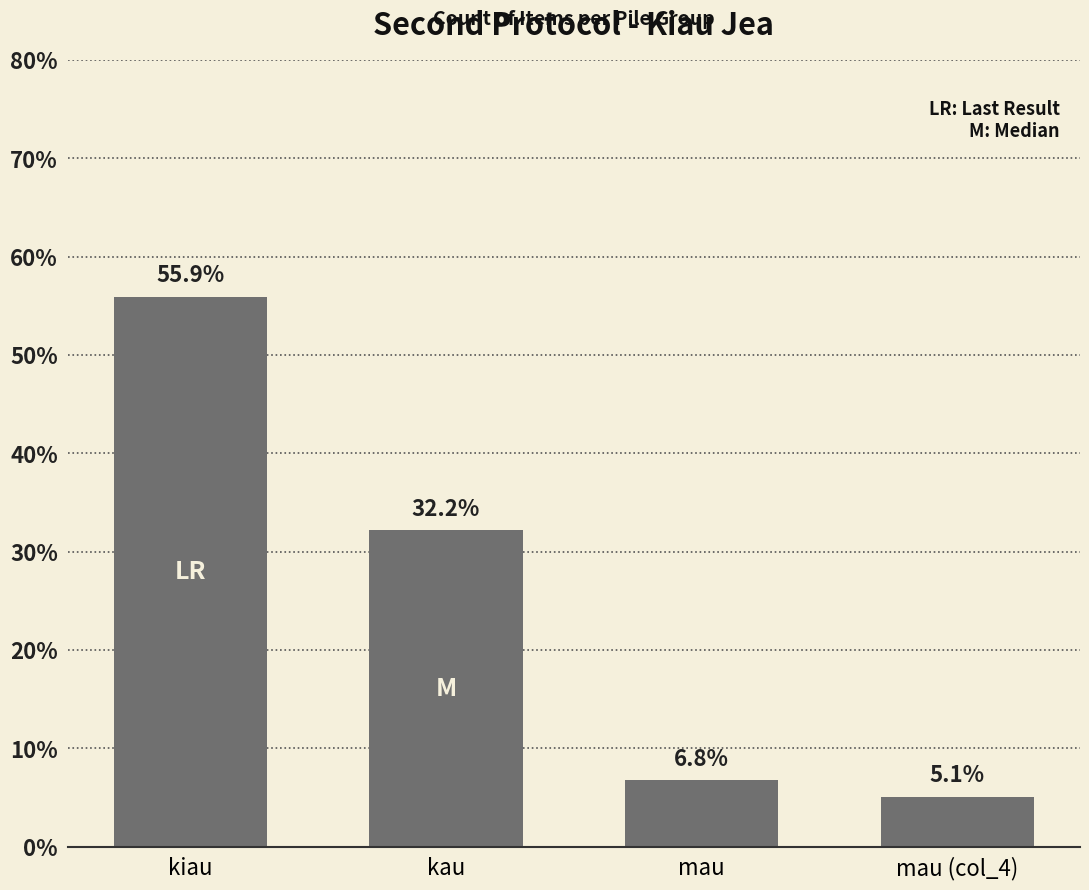

Rank the categories by value from lowest to highest.

mau (col_4), mau, kau, kiau